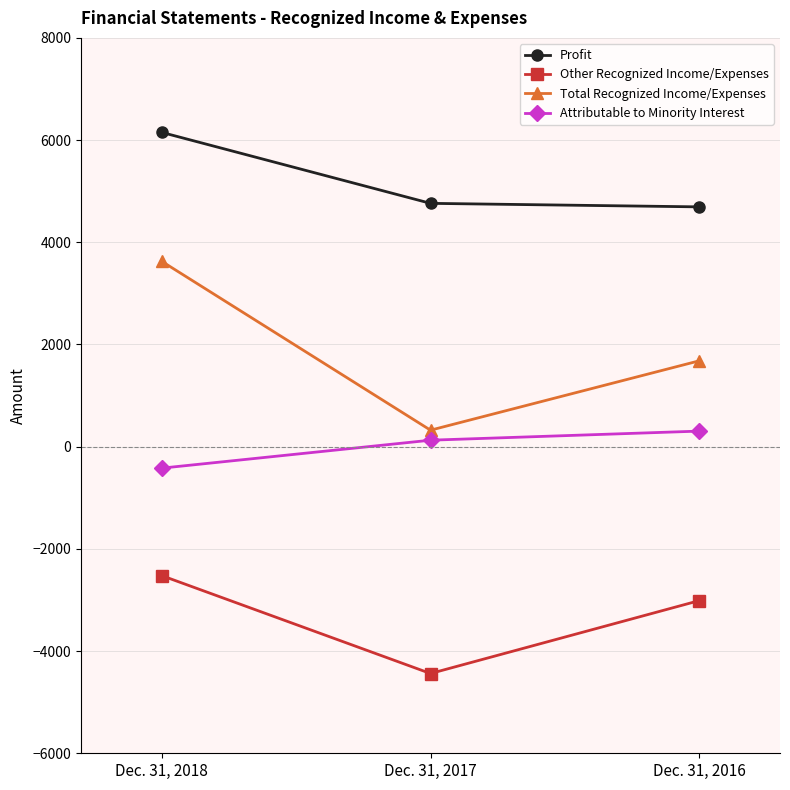

Which series has the largest total across all categories?

Profit